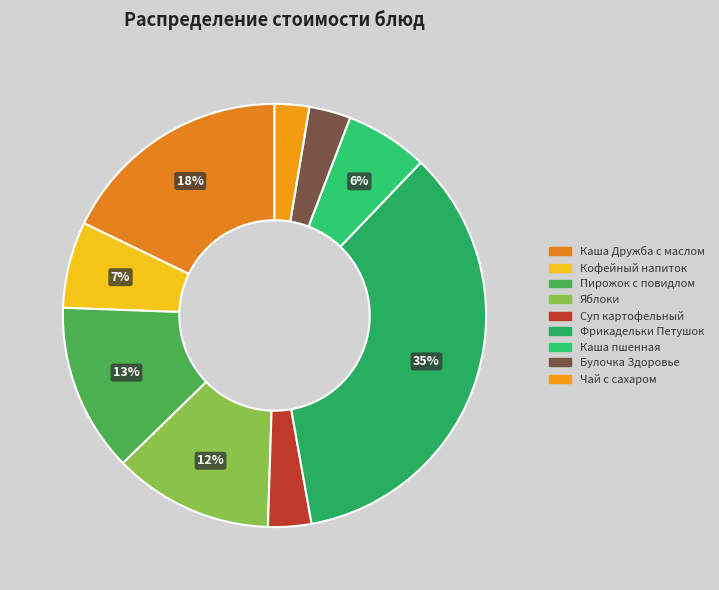

To the nearest percent, what percentage of the pie is Пирожок с повидлом?

13%